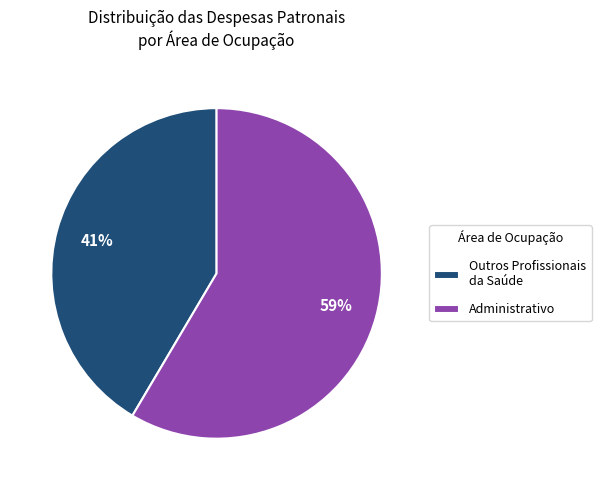

Do Outros Profissionais da Saúde and Administrativo together represent more than half of the pie?

Yes